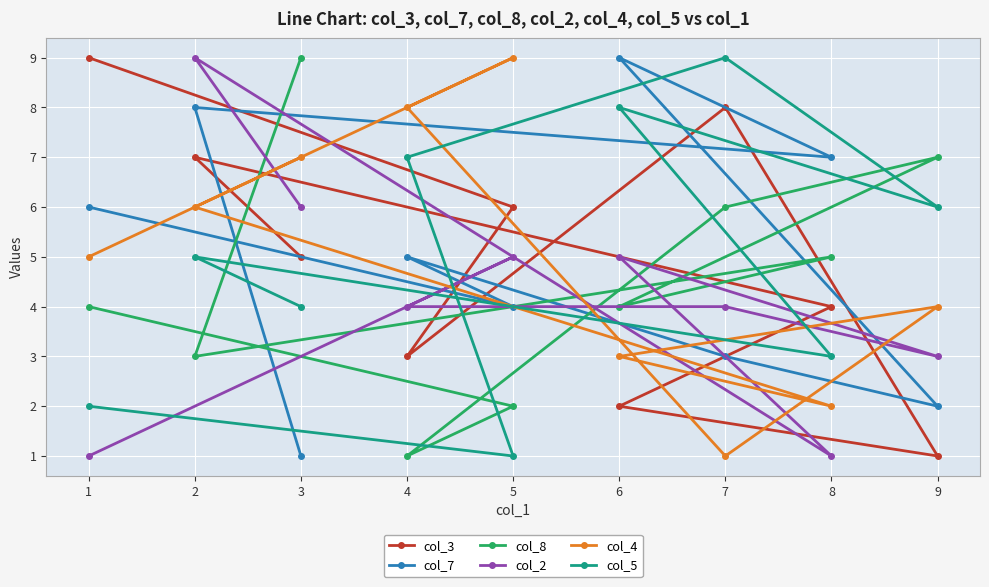

Reading right to left, transcribe all the data shown in this chart.

col_3: 9=1	8=4	7=8	6=2	5=6	4=3	3=5	2=7	1=9
col_7: 9=2	8=7	7=3	6=9	5=4	4=5	3=1	2=8	1=6
col_8: 9=7	8=5	7=6	6=4	5=2	4=1	3=9	2=3	1=4
col_2: 9=3	8=1	7=4	6=5	5=5	4=4	3=6	2=9	1=1
col_4: 9=4	8=2	7=1	6=3	5=9	4=8	3=7	2=6	1=5
col_5: 9=6	8=3	7=9	6=8	5=1	4=7	3=4	2=5	1=2